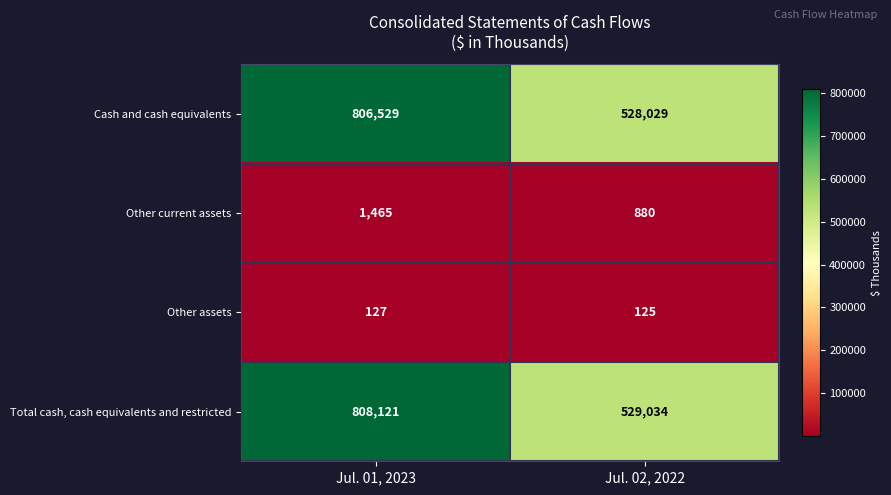

Rank the series by their maximum value, from highest to lowest.

Total cash, cash equivalents and restricted, Cash and cash equivalents, Other current assets, Other assets